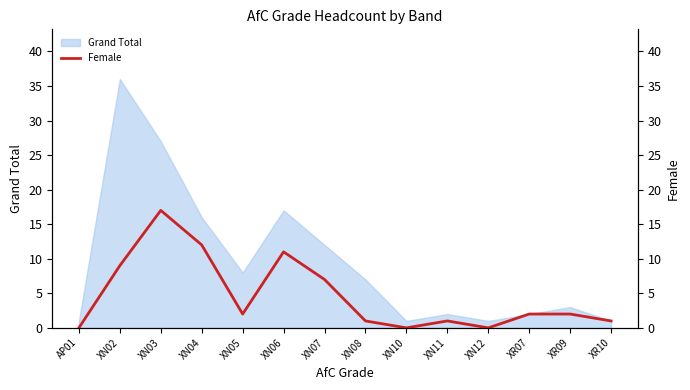

Reading right to left, list all the values displayed in this chart.

XR10=1	XR09=2	XR07=2	XN12=0	XN11=1	XN10=0	XN08=1	XN07=7	XN06=11	XN05=2	XN04=12	XN03=17	XN02=9	AP01=0